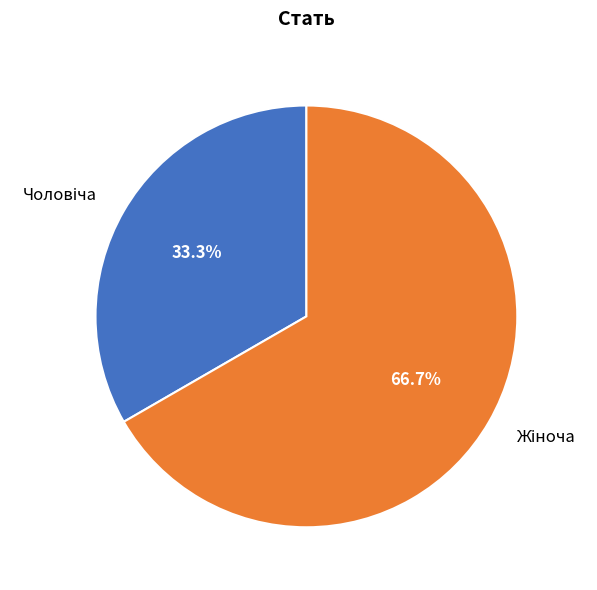

Does any single category account for the majority?

Yes